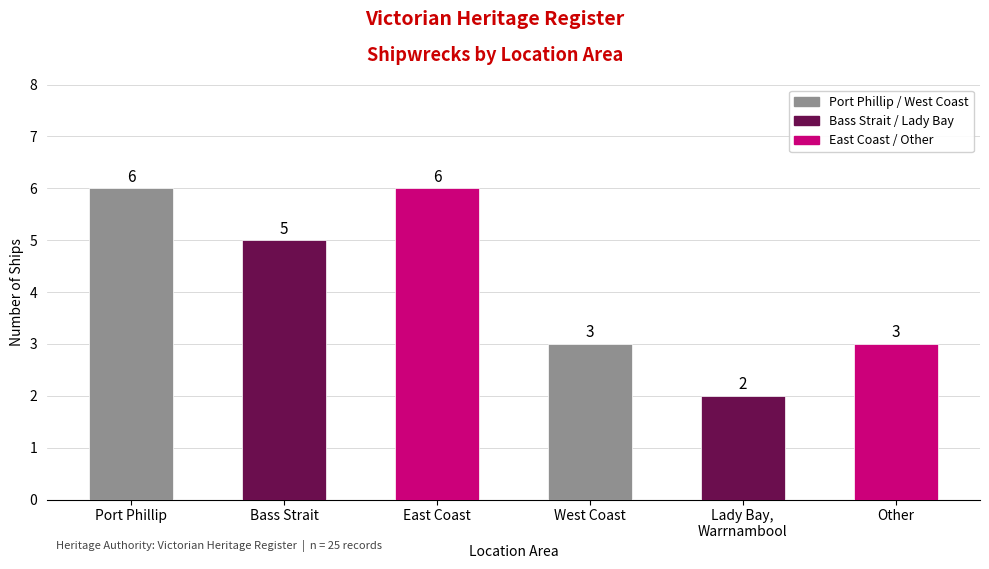

What is the label of the 3rd bar from the left?

East Coast